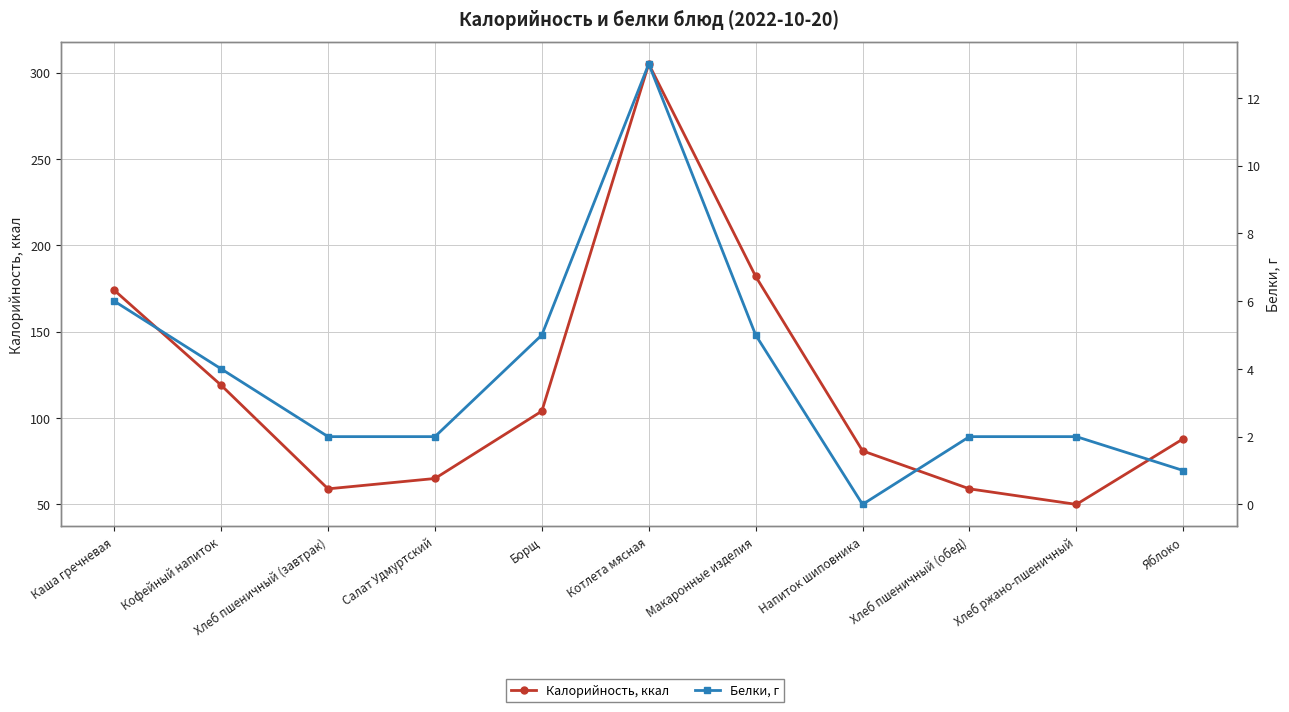

True or false: Калорийность, ккал and Белки, г intersect in this chart.

False